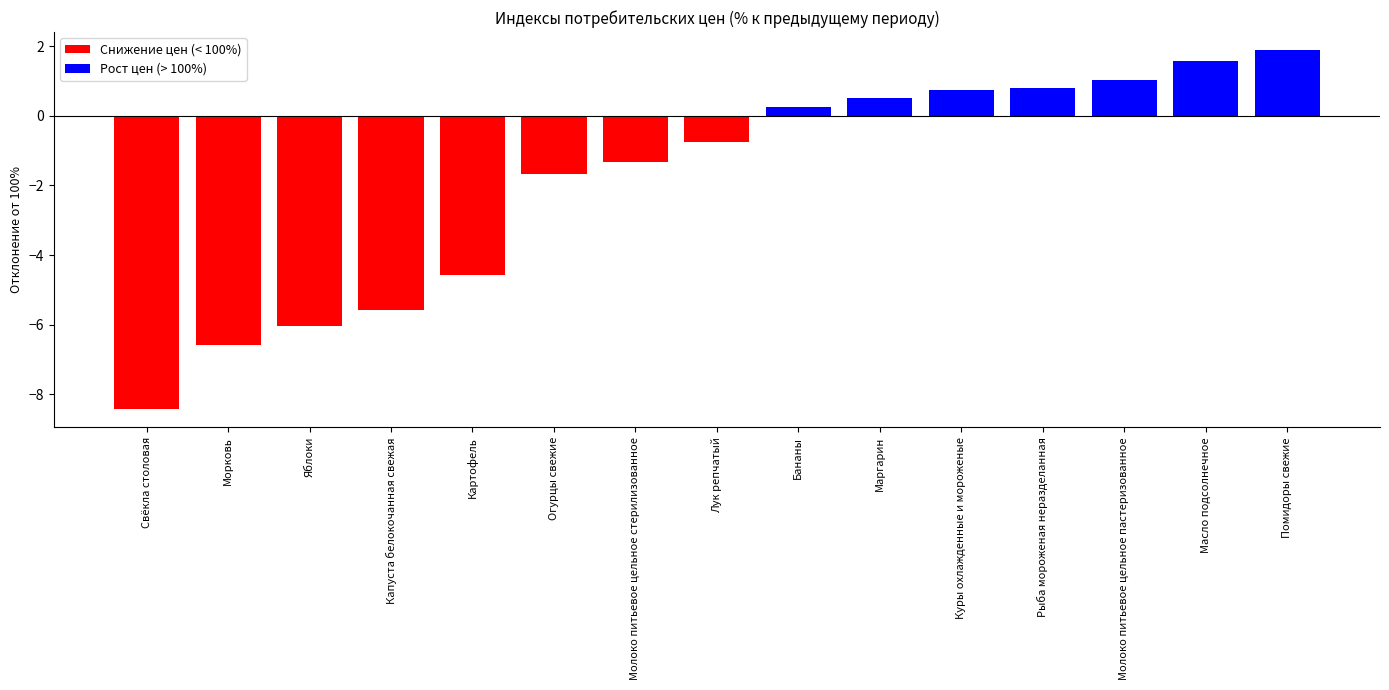

Reading left to right, extract all data points from this chart.

Свёкла столовая=-8.4	Морковь=-6.6	Яблоки=-6.0	Капуста белокочанная свежая=-5.6	Картофель=-4.6	Огурцы свежие=-1.7	Молоко питьевое цельное стерилизованное=-1.3	Лук репчатый=-0.8	Бананы=0.3	Маргарин=0.5	Куры охлажденные и мороженые=0.7	Рыба мороженая неразделанная=0.8	Молоко питьевое цельное пастеризованное=1.0	Масло подсолнечное=1.6	Помидоры свежие=1.9